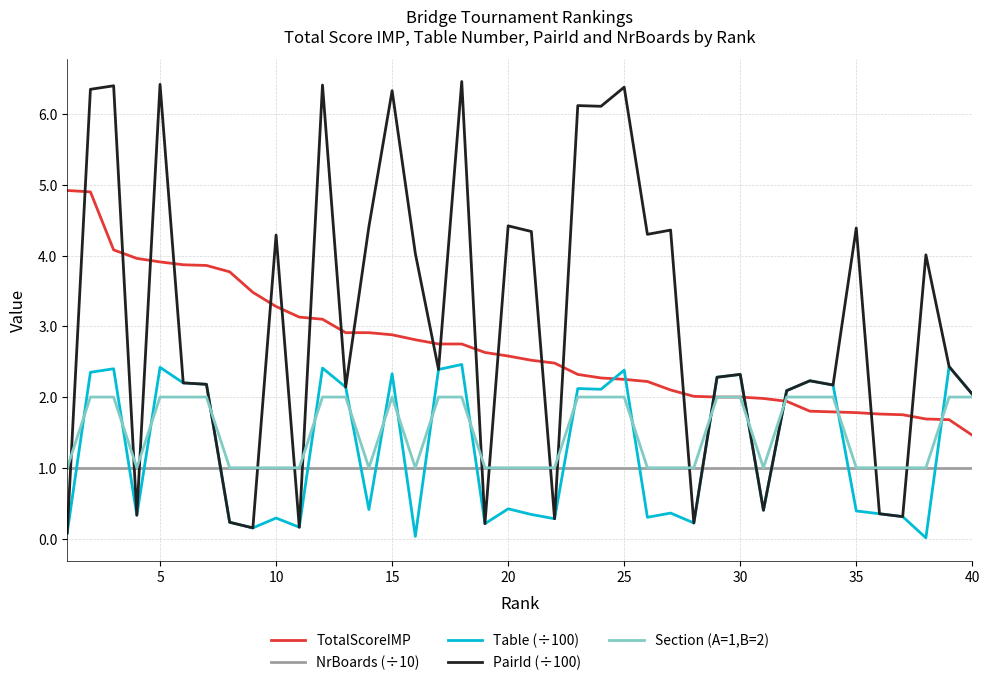

Count the number of data series in this chart.

5